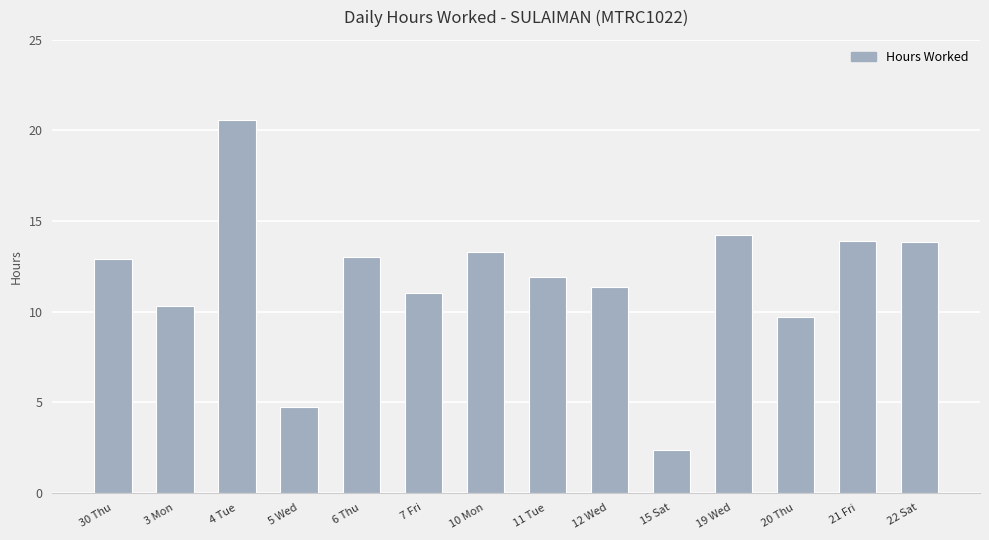

What is the greatest value displayed?

20.6